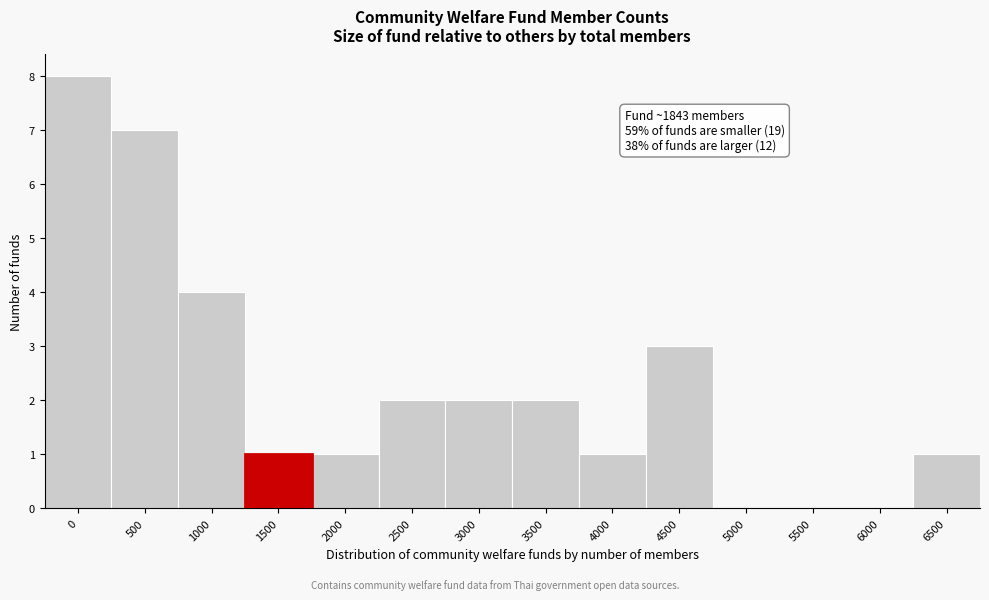

Reading left to right, list all the values displayed in this chart.

0=8	500=7	1000=4	1500=1	2000=1	2500=2	3000=2	3500=2	4000=1	4500=3	5000=0	5500=0	6000=0	6500=1